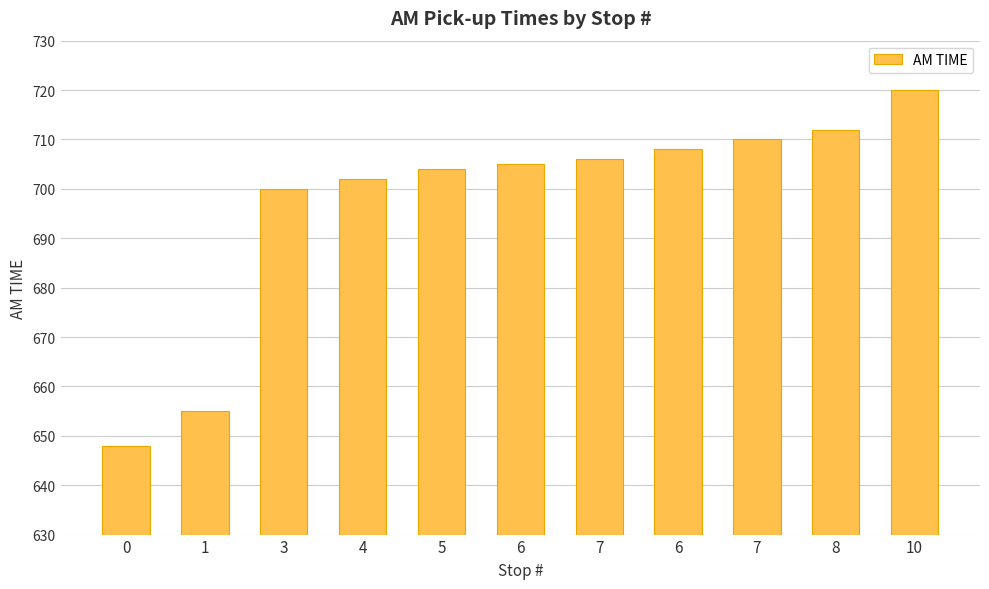

Rank the categories by value from highest to lowest.

10, 8, 7, 6, 7, 6, 5, 4, 3, 1, 0